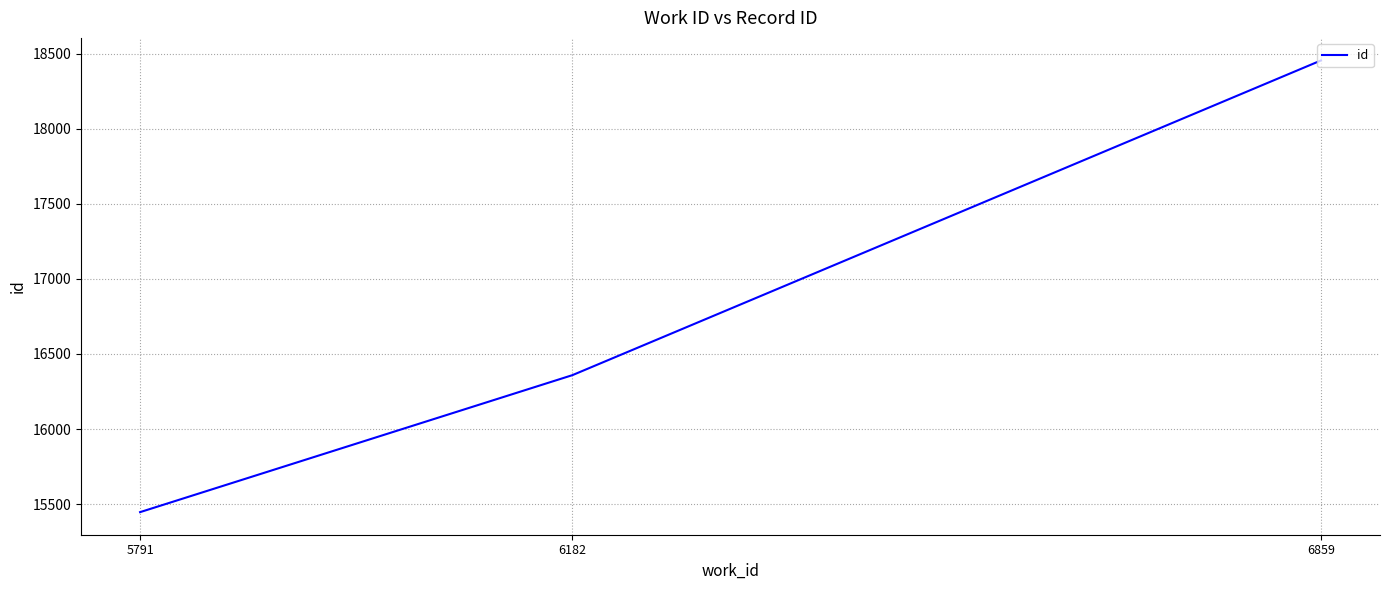

How many lines are shown in the chart?

1